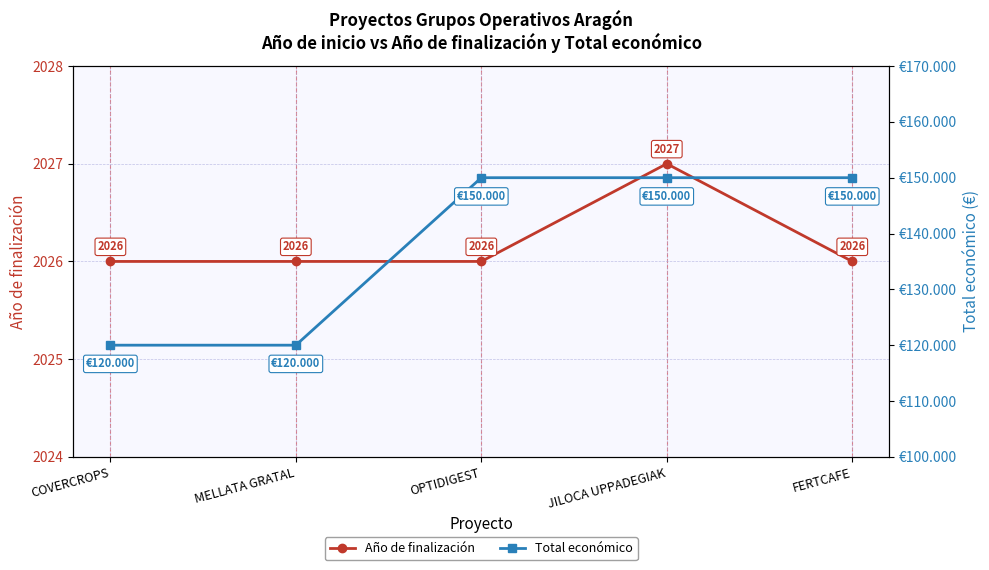

Is it true that Año de finalización equals 3182 at OPTIDIGEST?

False